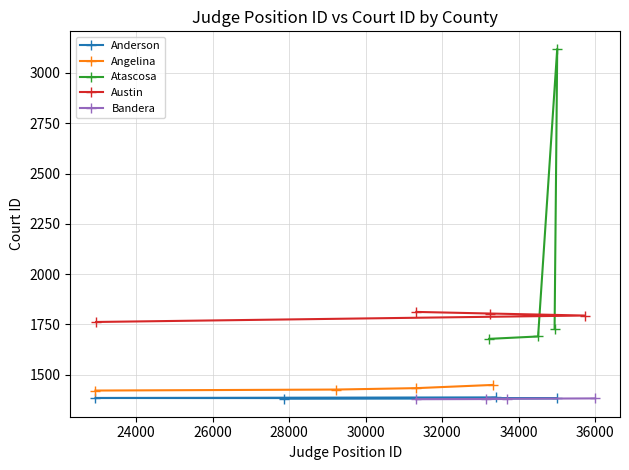

What is the sum of all Bandera values?

5519